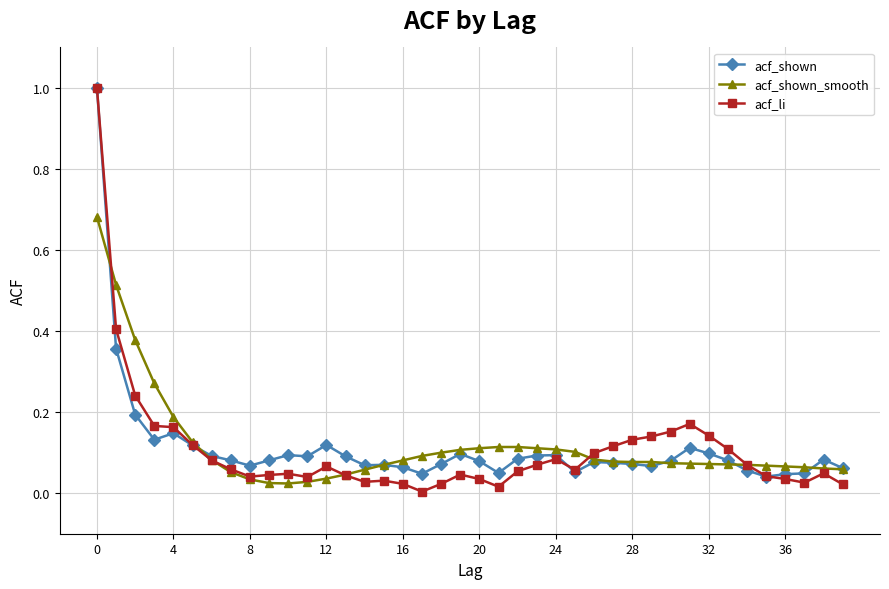

How many lines are shown in the chart?

3